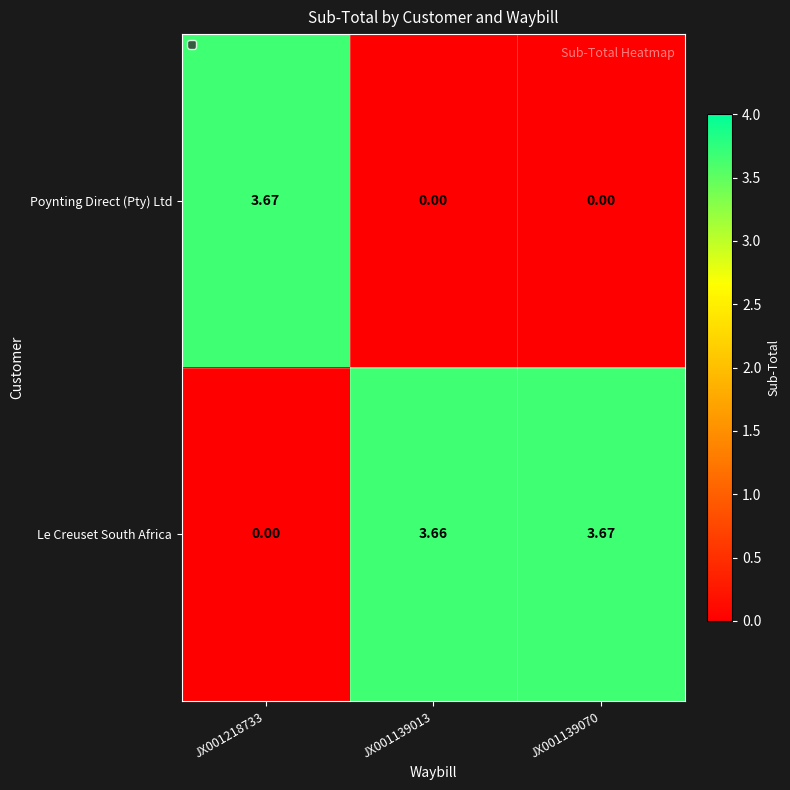

Rank the series at JX001218733 from highest to lowest value.

Poynting Direct (Pty) Ltd, Le Creuset South Africa